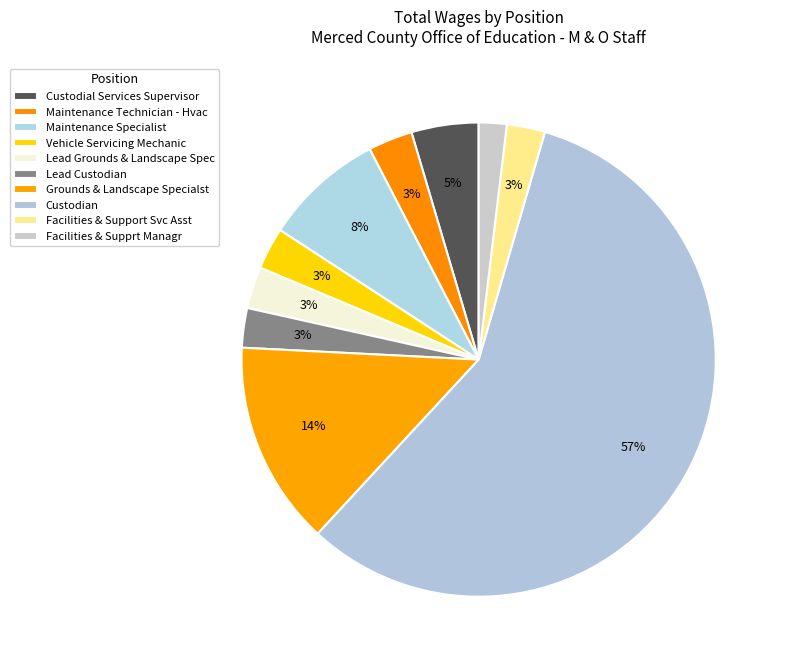

How many segments does this pie chart have?

10